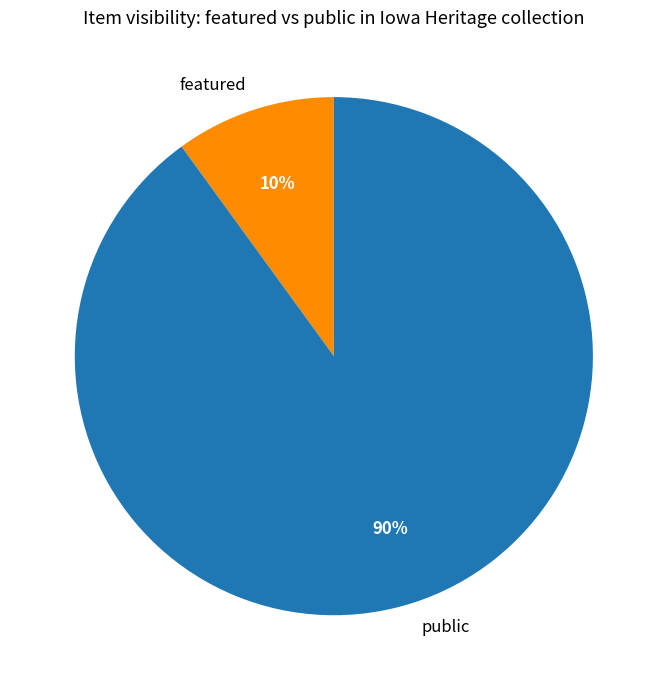

Rank the categories by value from lowest to highest.

featured, public